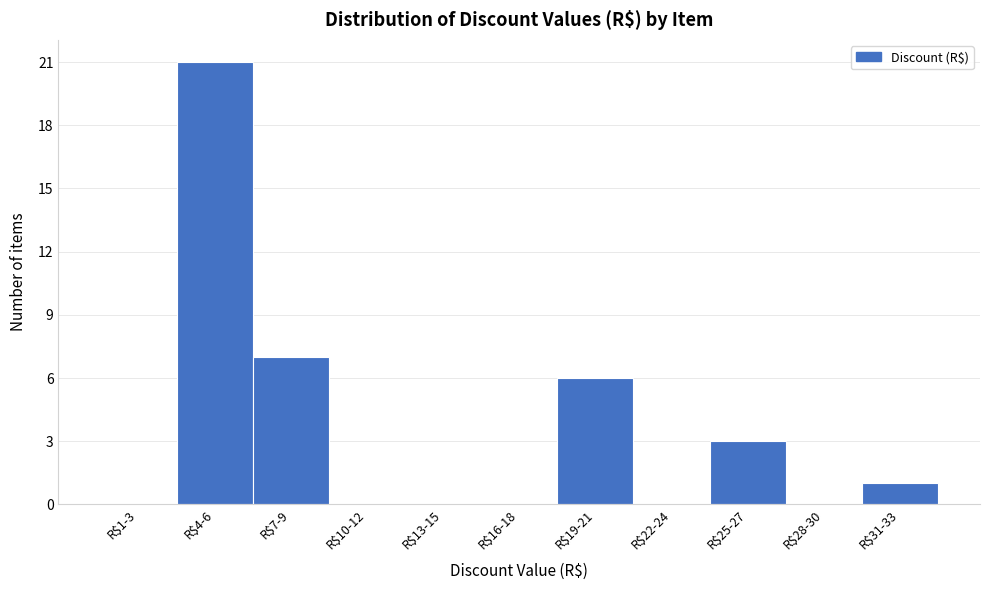

True or false: the data shows 10 at R$1-3.

False